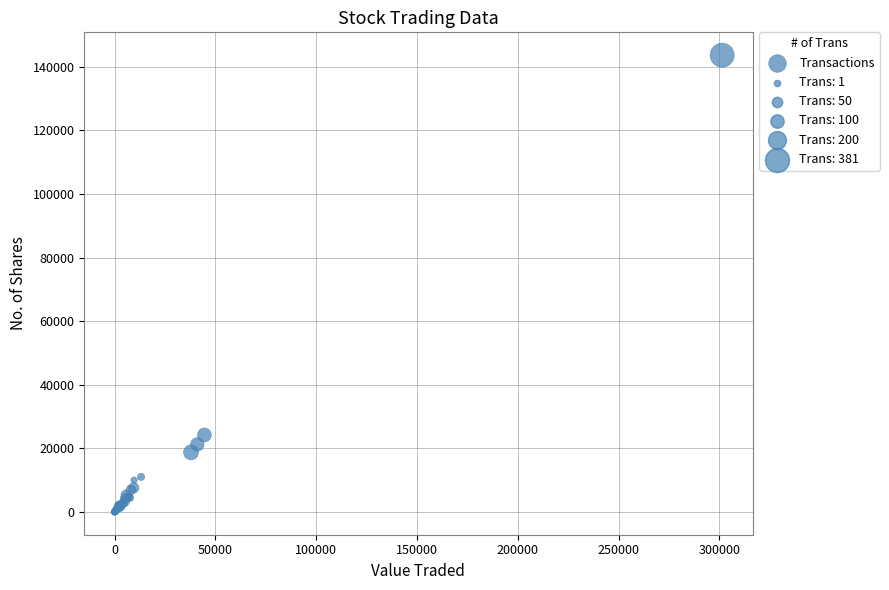

What Y value in the scatter plot is closest to 71834?

24185